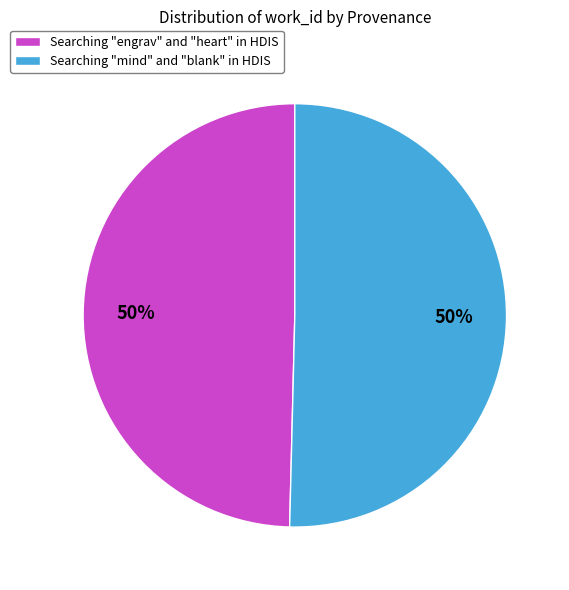

Count the number of slices in the pie.

2